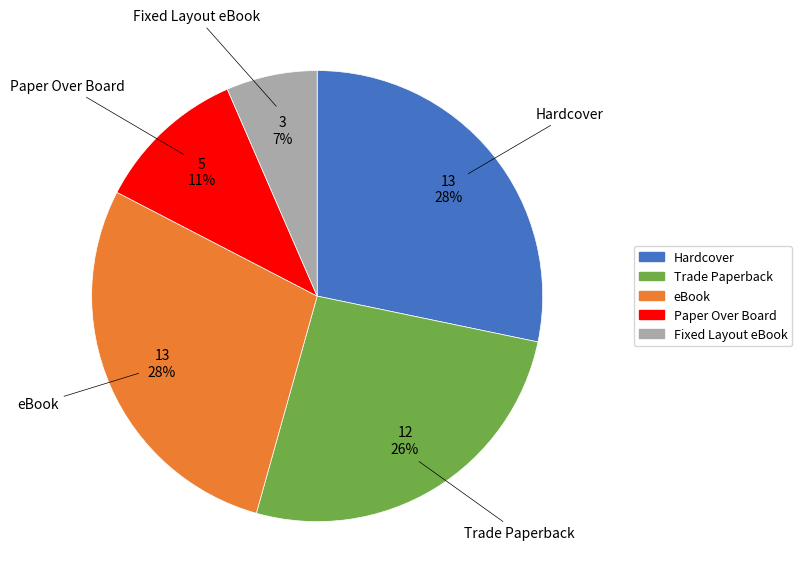

Which has a higher value, Hardcover or Paper Over Board?

Hardcover